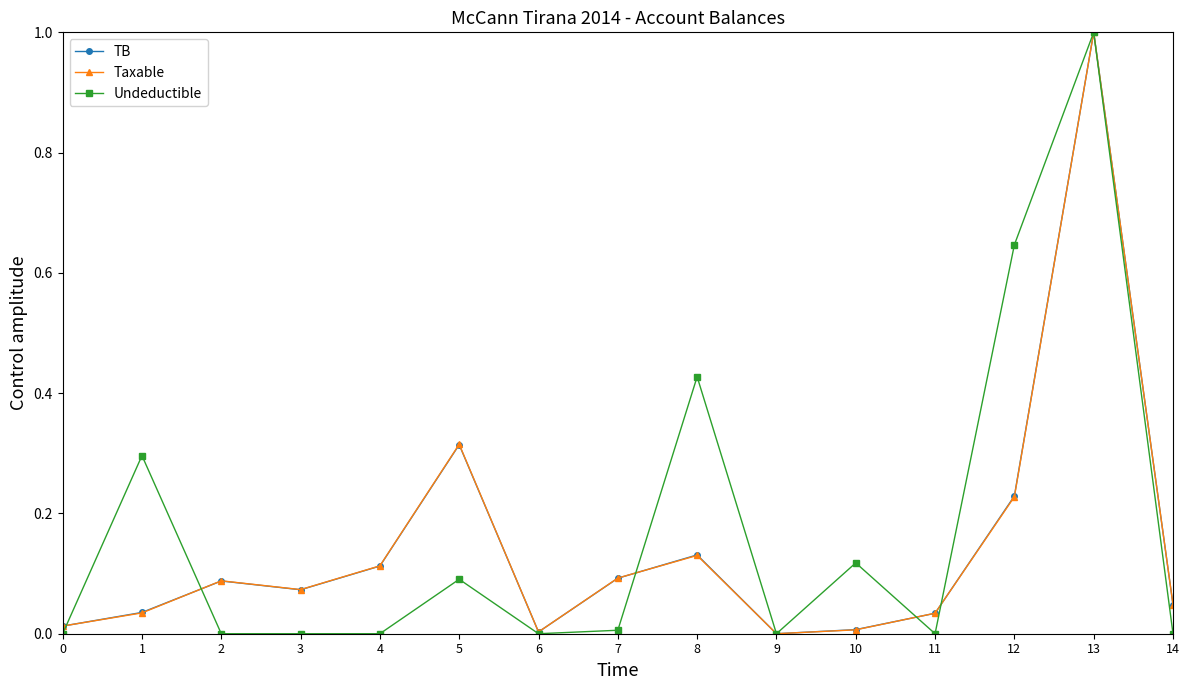

Is the value of Taxable at 1 greater than the value of Undeductible at 14?

Yes